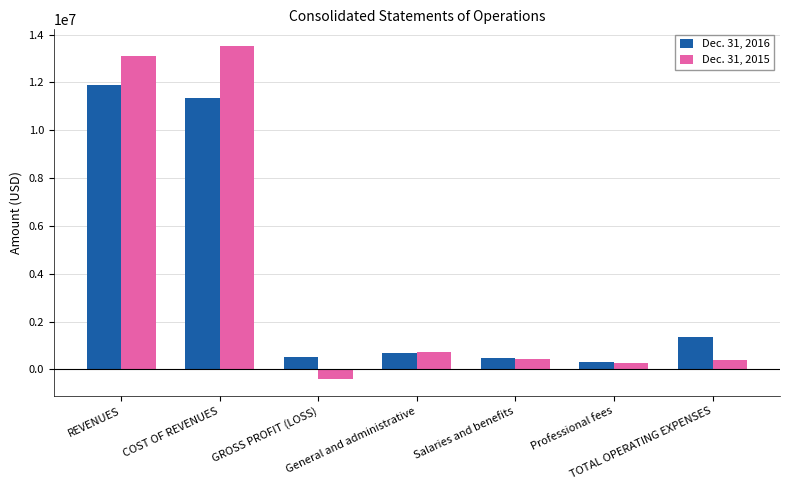

What is the average value of the Dec. 31, 2015 series?

4009746